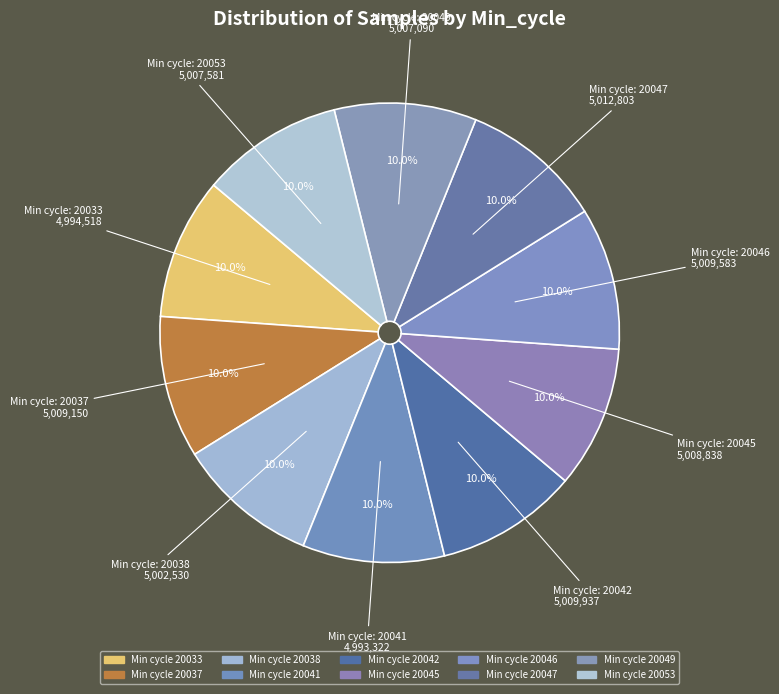

How many segments does this pie chart have?

10